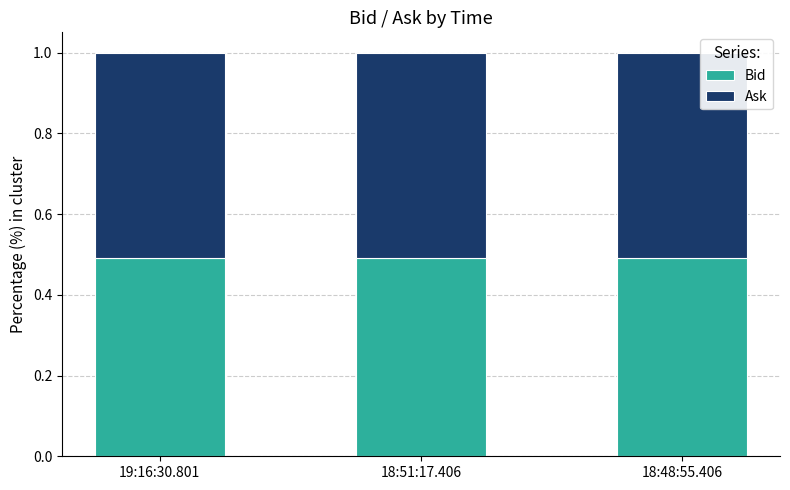

How many Bid values are between 0 and 1?

3